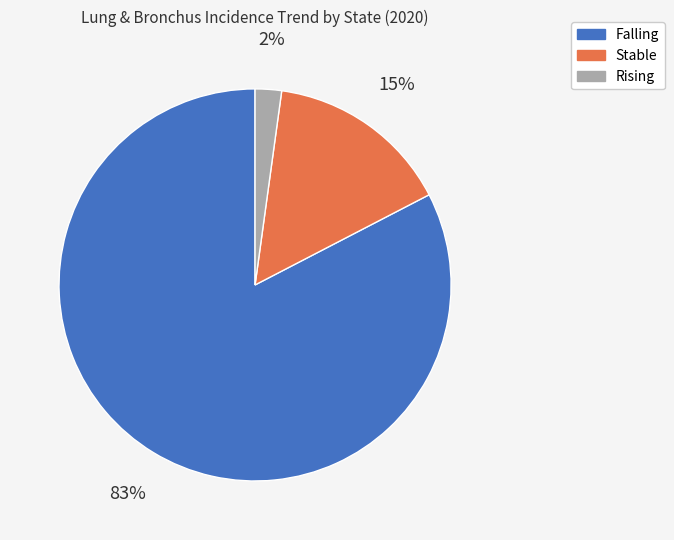

To the nearest percent, what is the average slice percentage?

33%